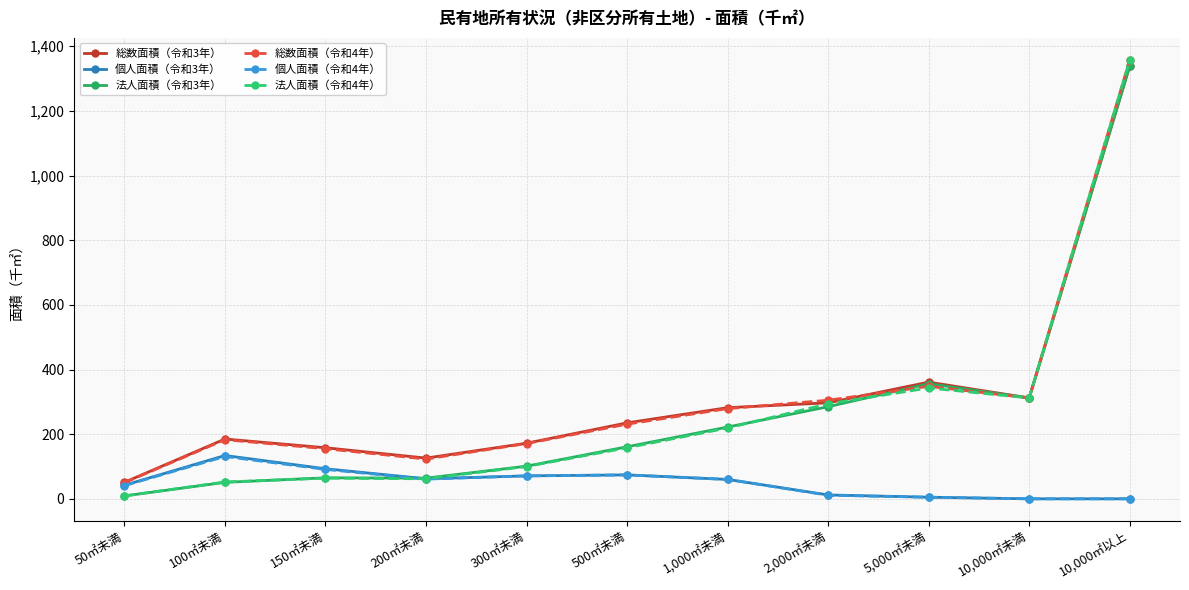

What is the value of the 総数面積（令和3年） point at the 7th from the left?

282